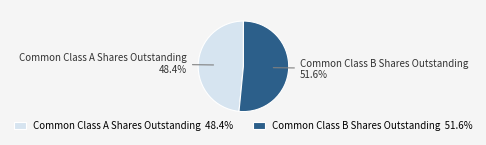

Rank the categories by value from highest to lowest.

Common Class B Shares Outstanding, Common Class A Shares Outstanding